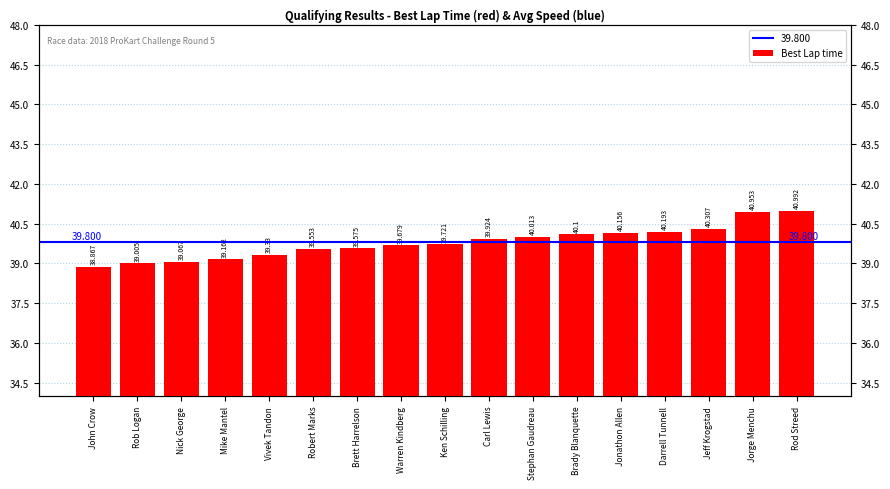

Reading right to left, list all the values displayed in this chart.

41.0	41.0	40.3	40.2	40.2	40.1	40.0	39.9	39.7	39.7	39.6	39.6	39.3	39.2	39.1	39.0	38.9